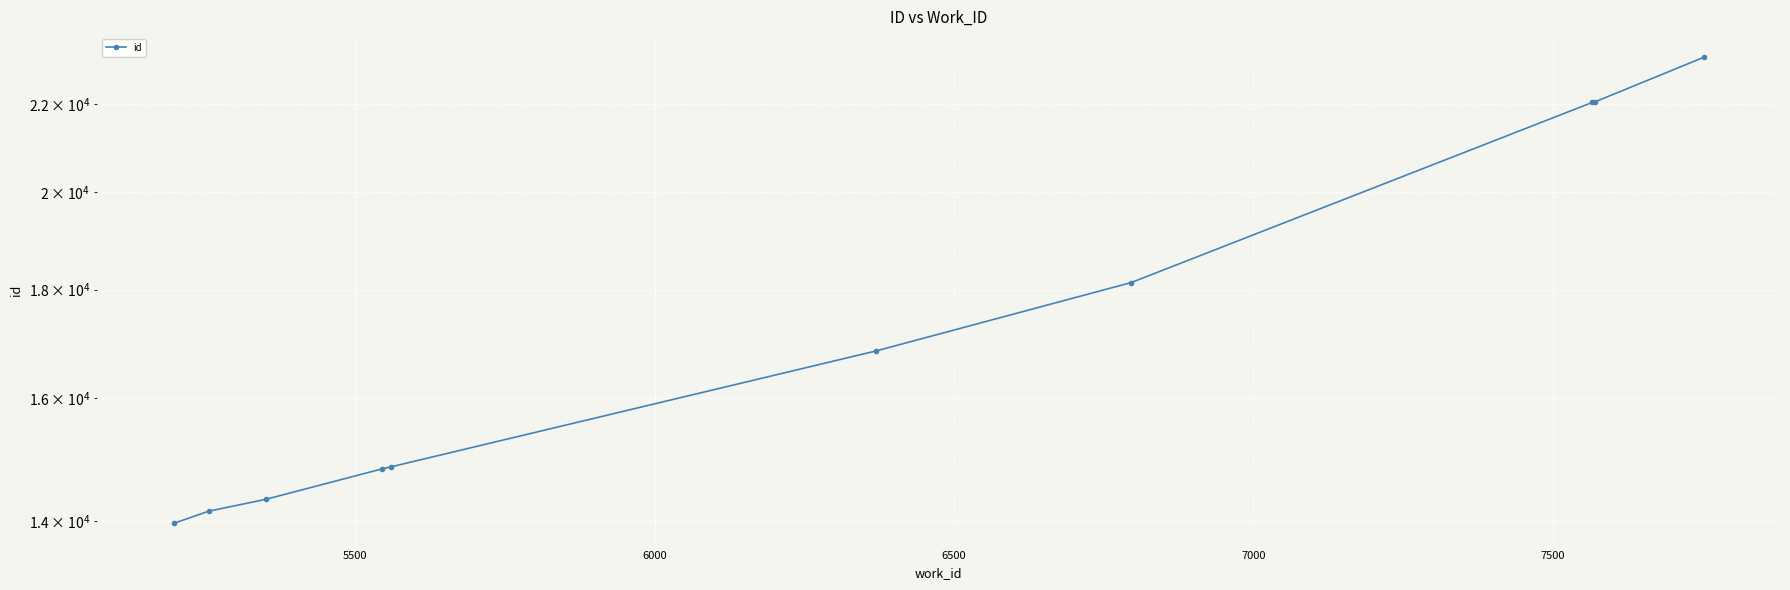

What is the value of the 9th point from the left?

22063